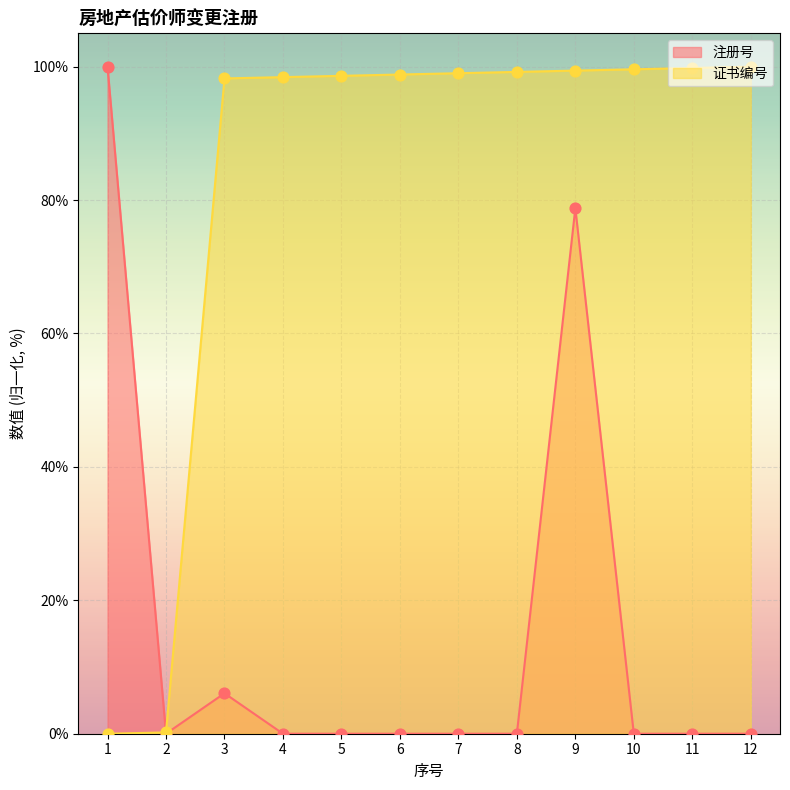

Which series has the widest spread of Y values?

注册号